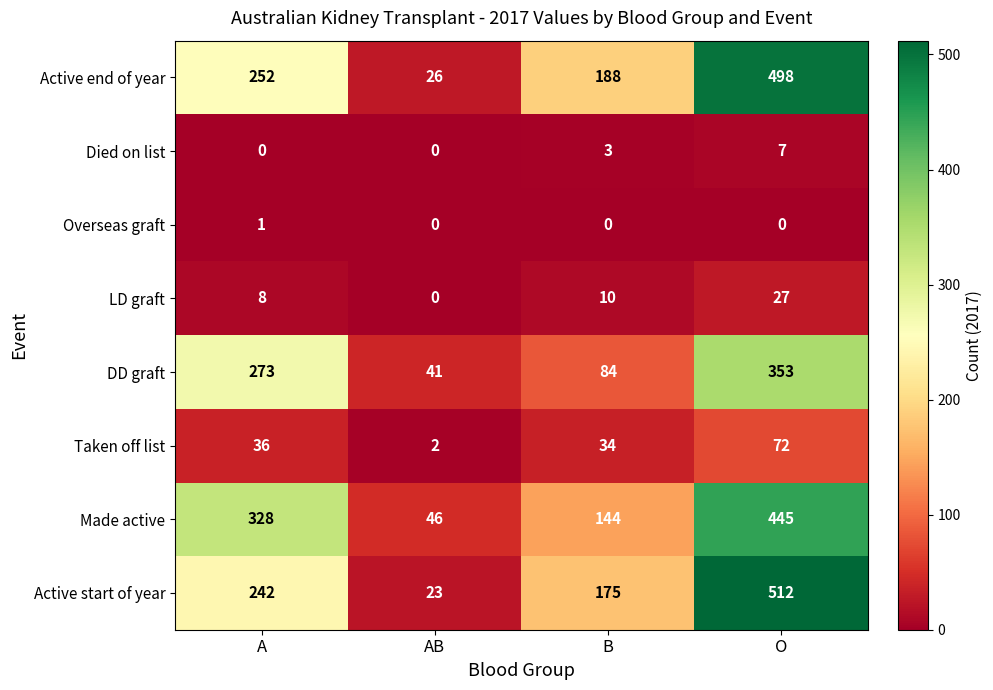

Read the Active start of year value at AB, to the nearest 5.

25